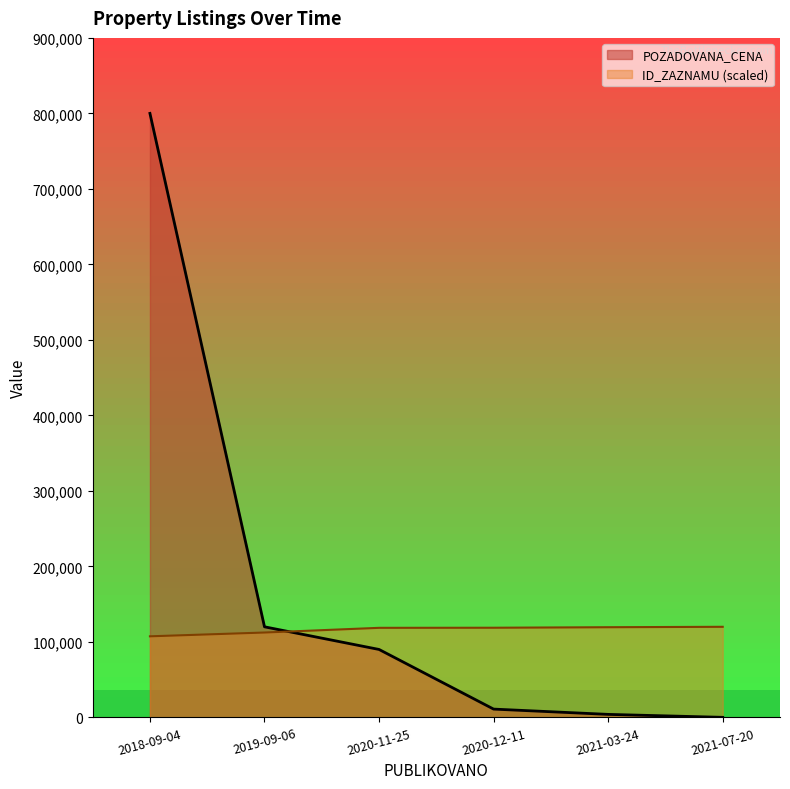

How many times do POZADOVANA_CENA and ID_ZAZNAMU cross each other?

1